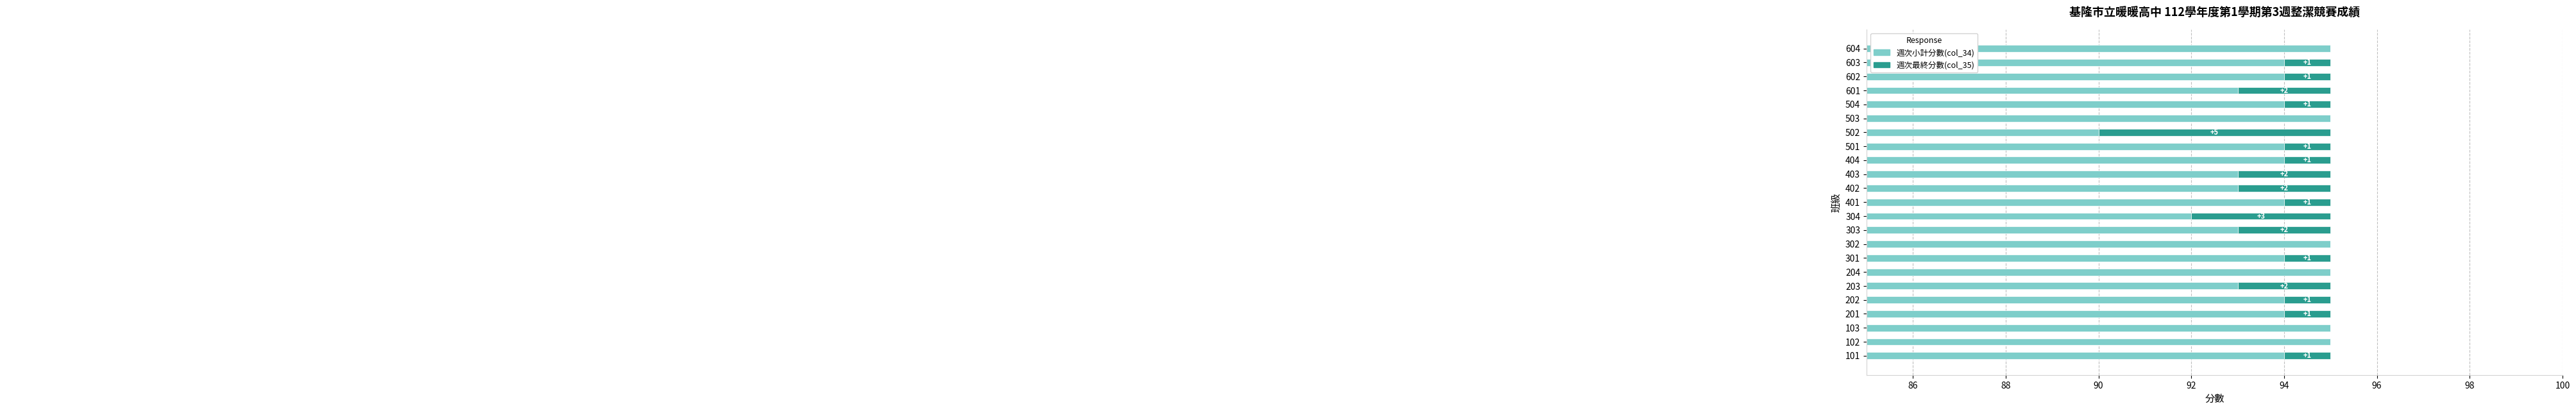

The value of 週次最終分數(col_35) at 401 is 1. True or false?

False